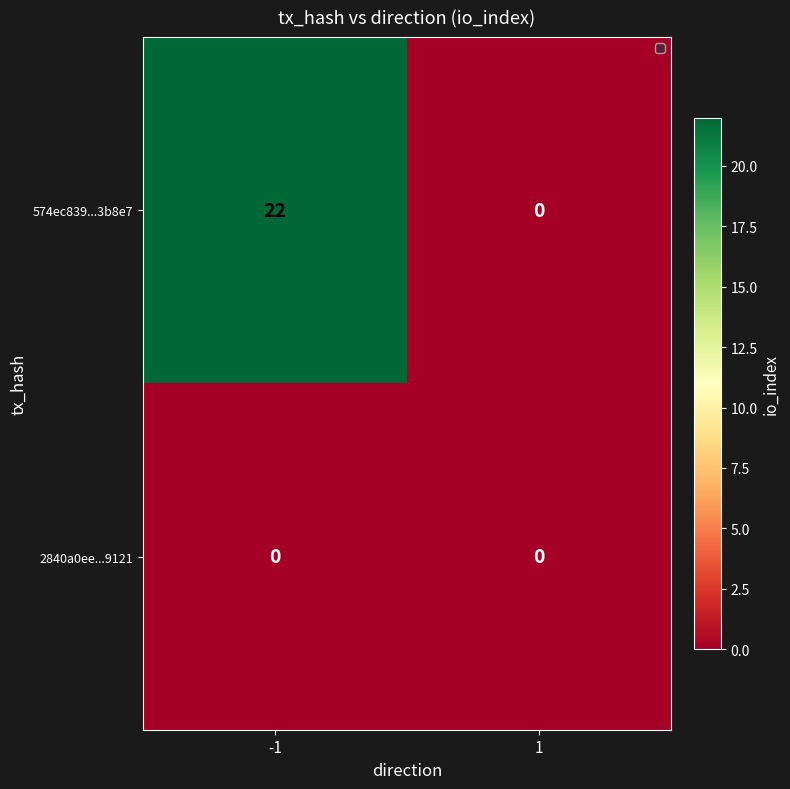

What is the difference between the maximum and minimum values in the 574ec839...3b8e7 series?

22